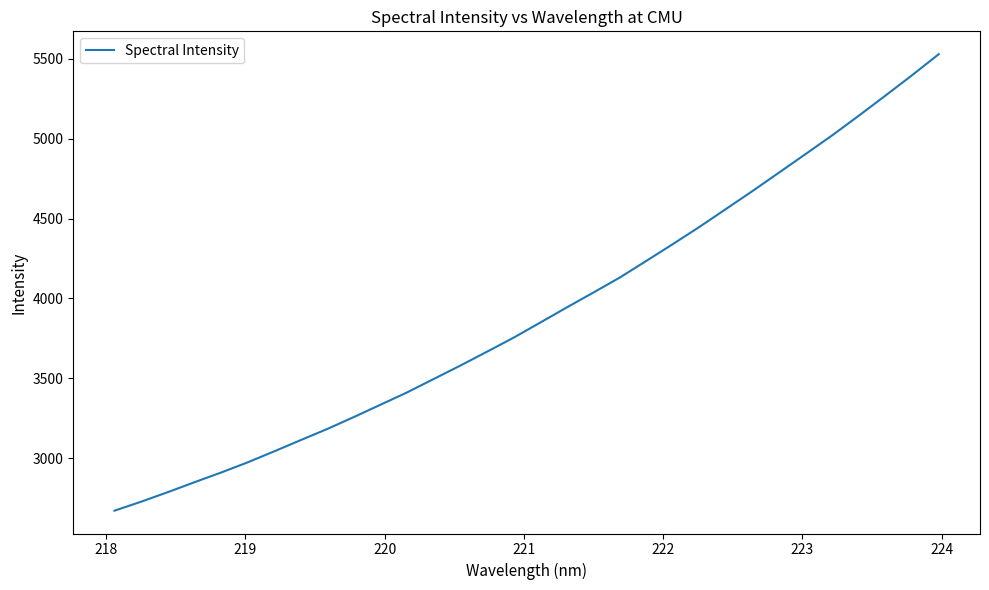

What is the smallest value displayed?

2670.3